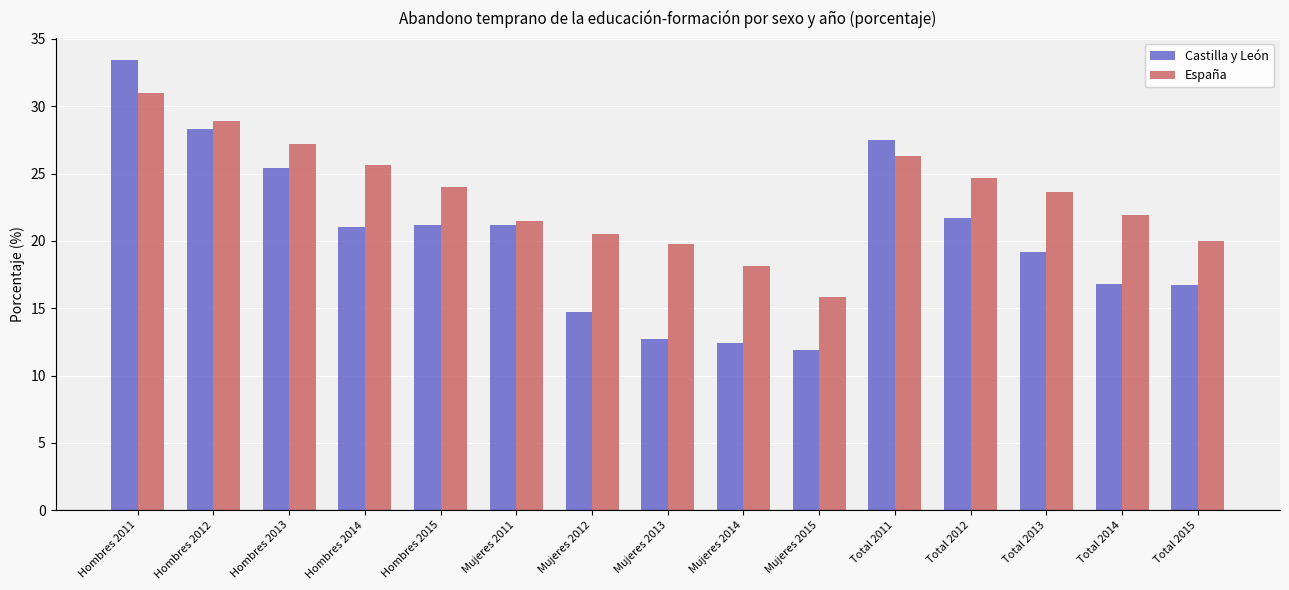

List the series in order of their overall mean, highest first.

España, Castilla y León